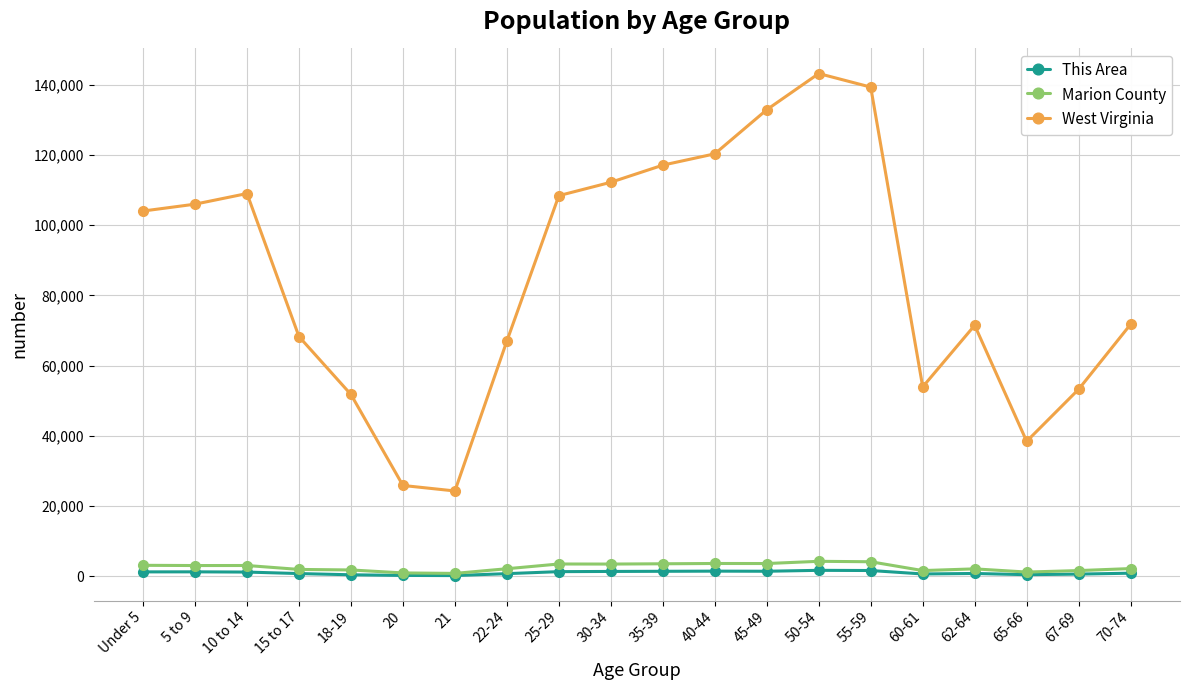

True or false: This Area and West Virginia cross at least once.

False